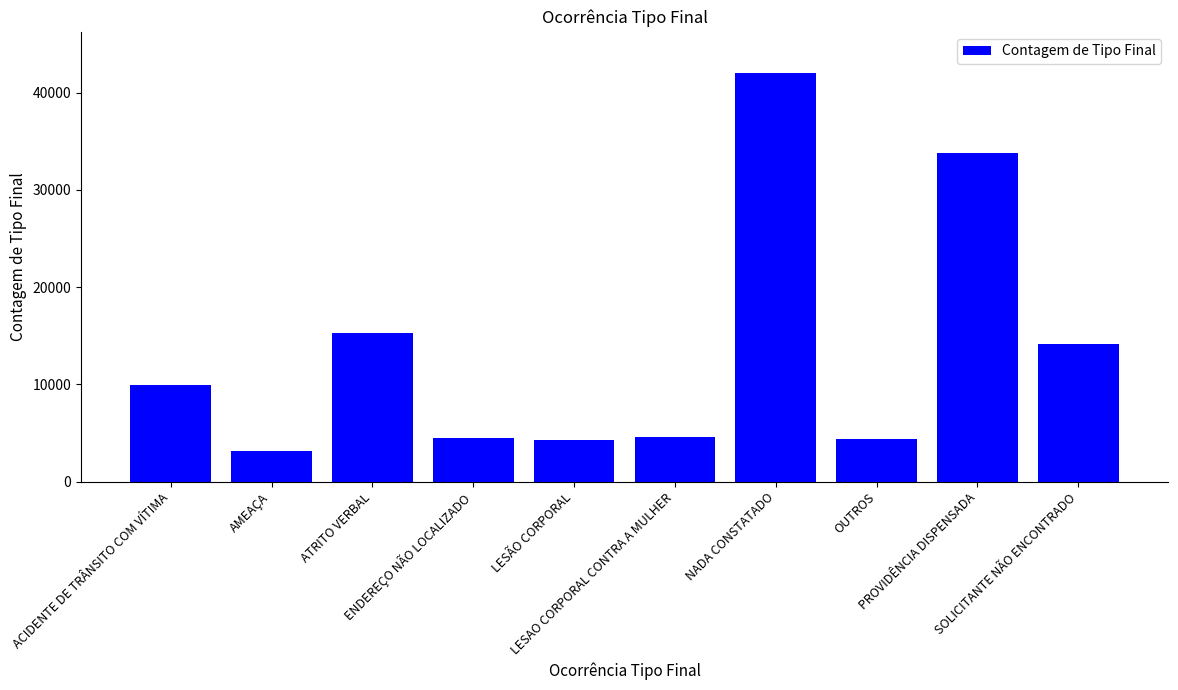

Does the chart contain stacked bars?

No